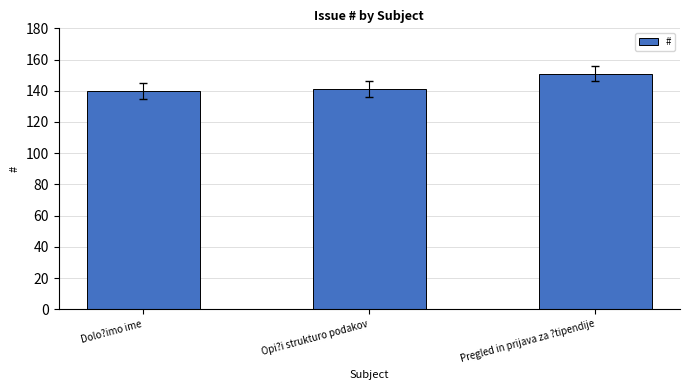

Approximately how many times larger is the value at Opi?i strukturo podakov compared to Dolo?imo ime?

1.0